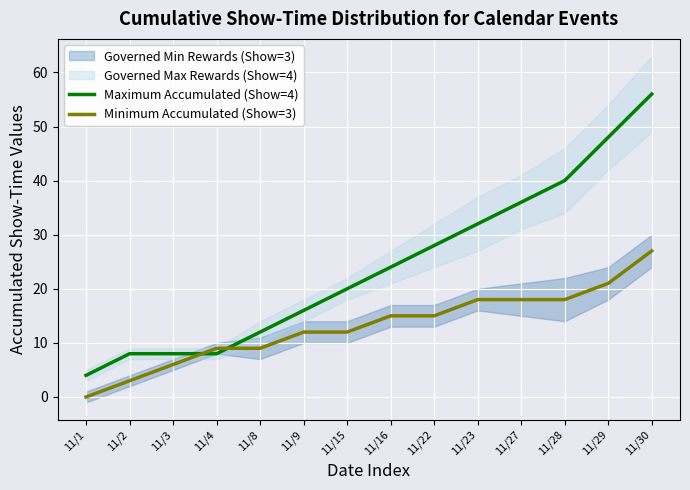

How many values in the Maximum Accumulated (Show=4) series exceed 24?

6